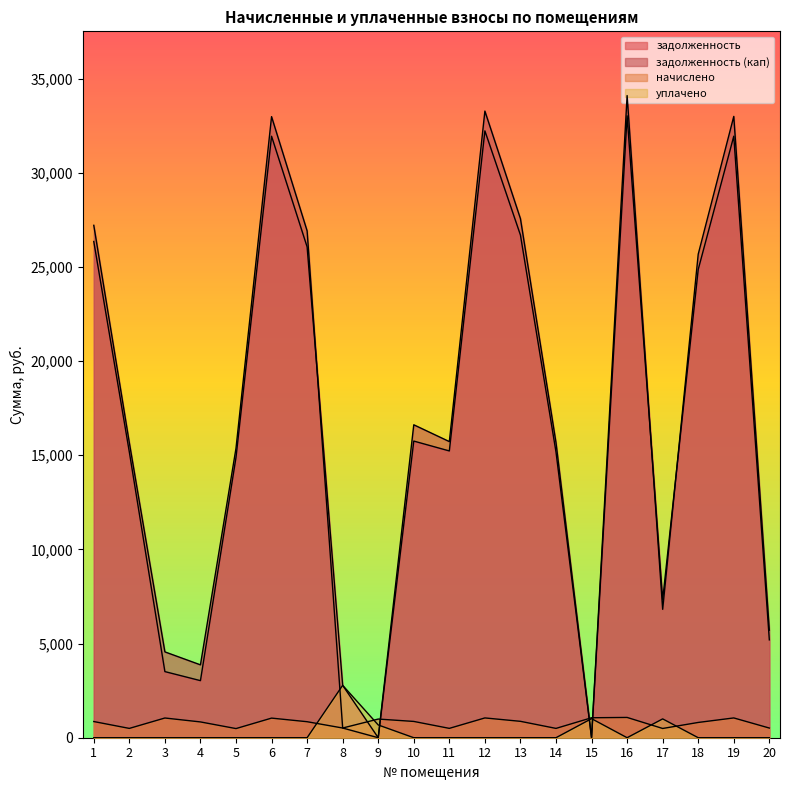

How many lines are shown in the chart?

4